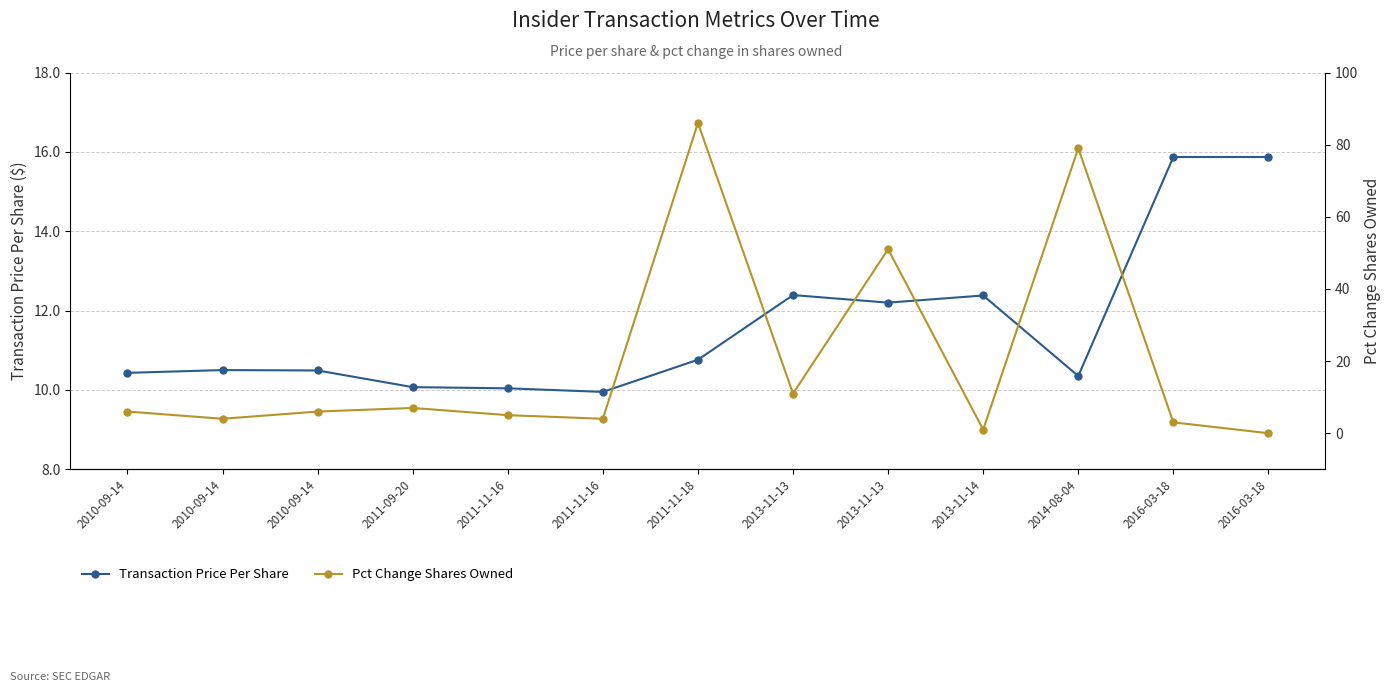

Where is Pct Change Shares Owned nearest to the value 43?

2013-11-13